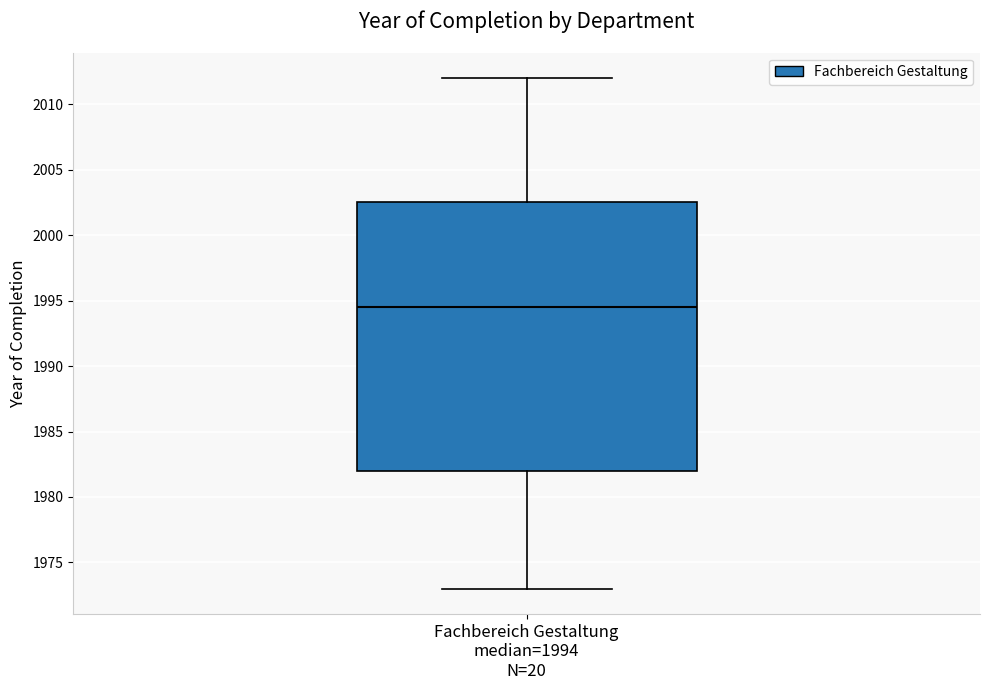

Read this box plot against the y-axis: the position of the median line, the range covered by the box, and the ends of both whiskers. The values are not printed on the chart, so give them approximately, as read against the axis.

median 1994.5, box 1982.0 to 2002.5, whiskers 1973.0 to 2012.0